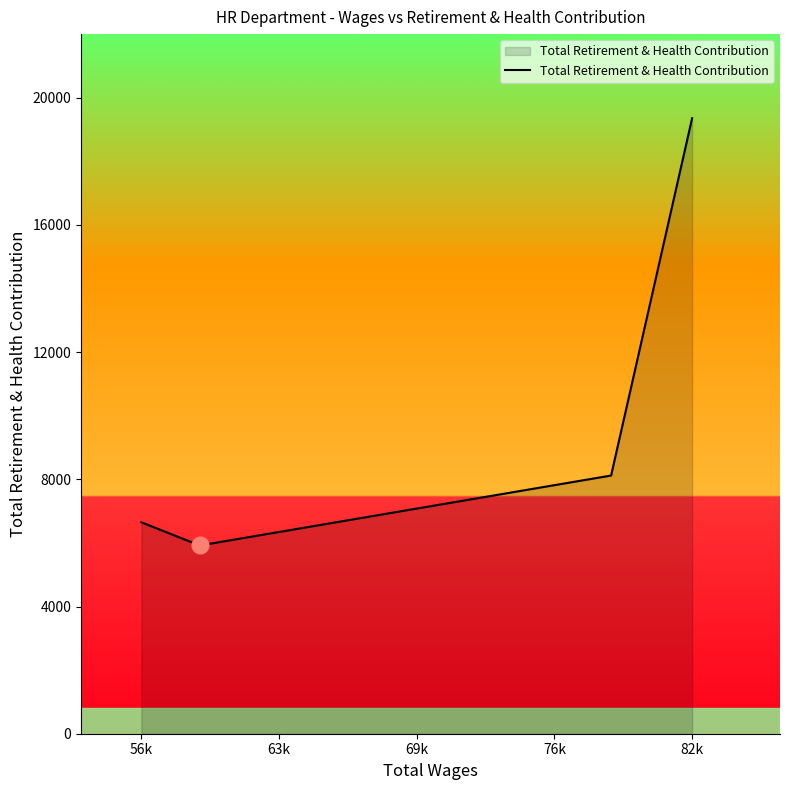

What is the difference between the second highest and second lowest values?

1471